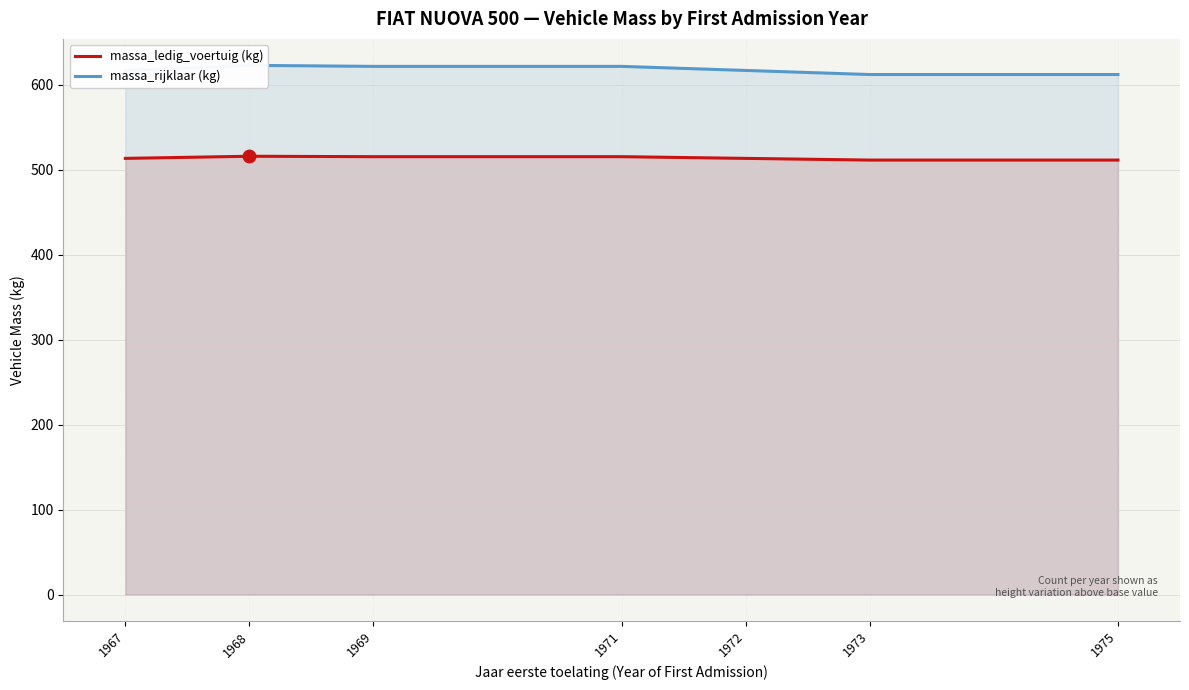

List the series in order of their overall mean, highest first.

massa_rijklaar (kg), massa_ledig_voertuig (kg)